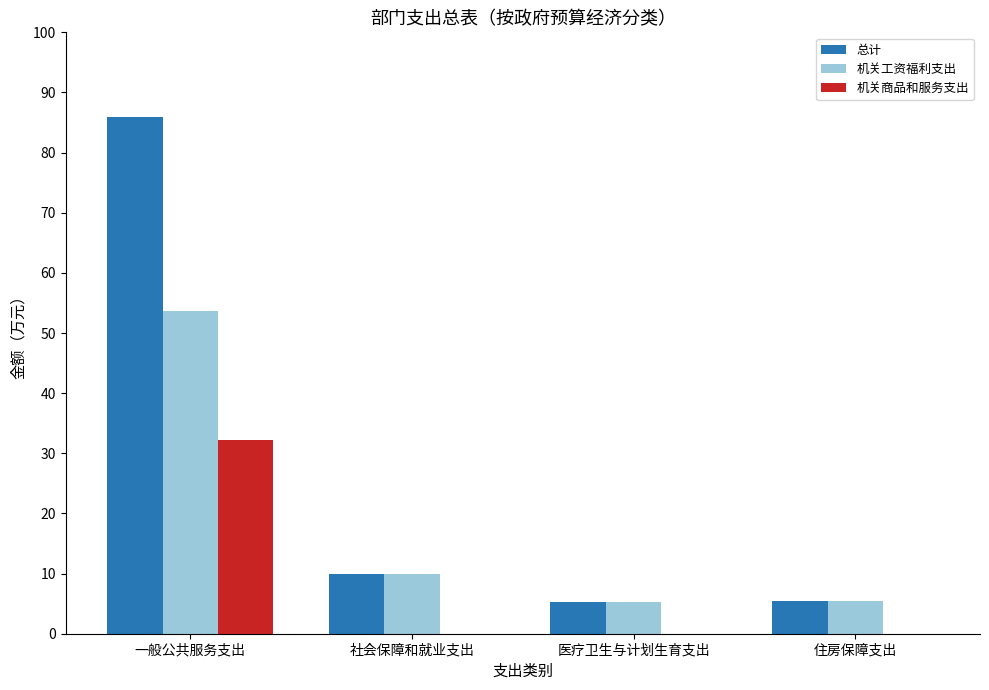

What is the sum of the 机关工资福利支出 values at 一般公共服务支出 and 住房保障支出?

59.1